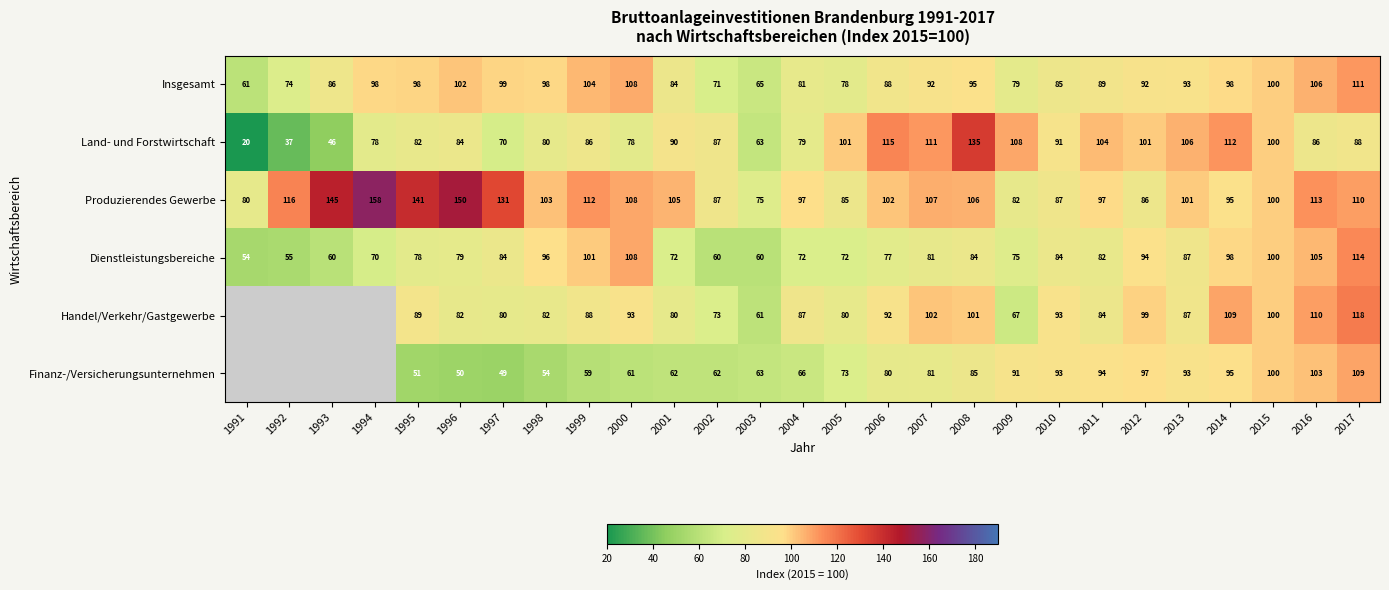

What is the approximate value of Produzierendes Gewerbe at 2014, to the nearest 10?

100